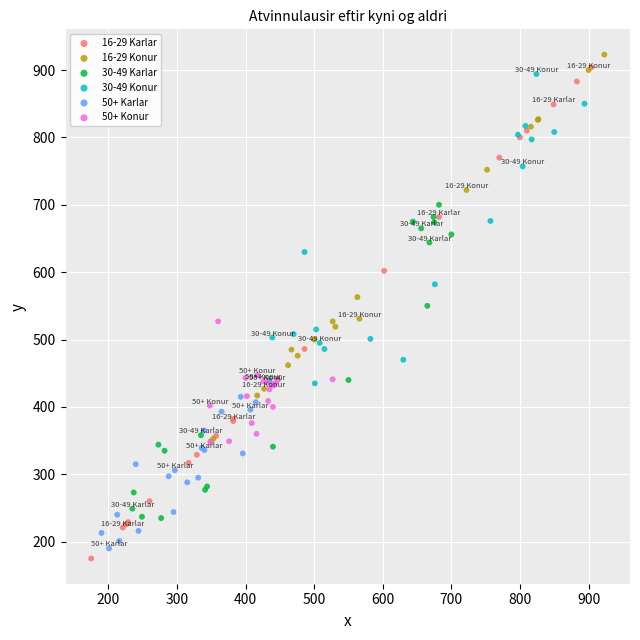

Which series reaches the minimum Y coordinate?

16-29 Karlar